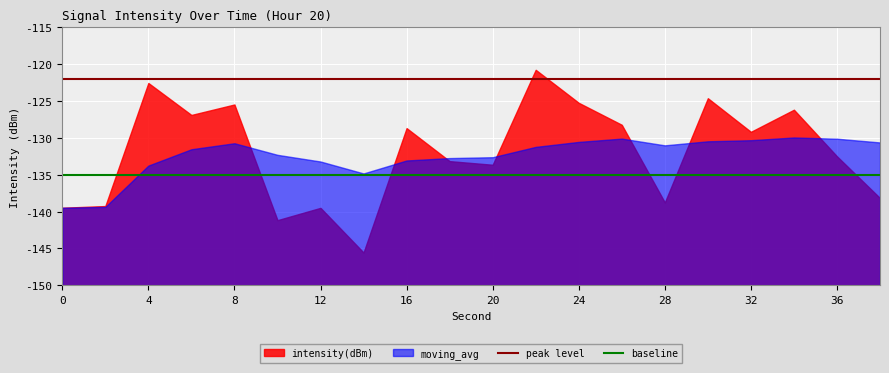

What is the minimum value for baseline?

-135